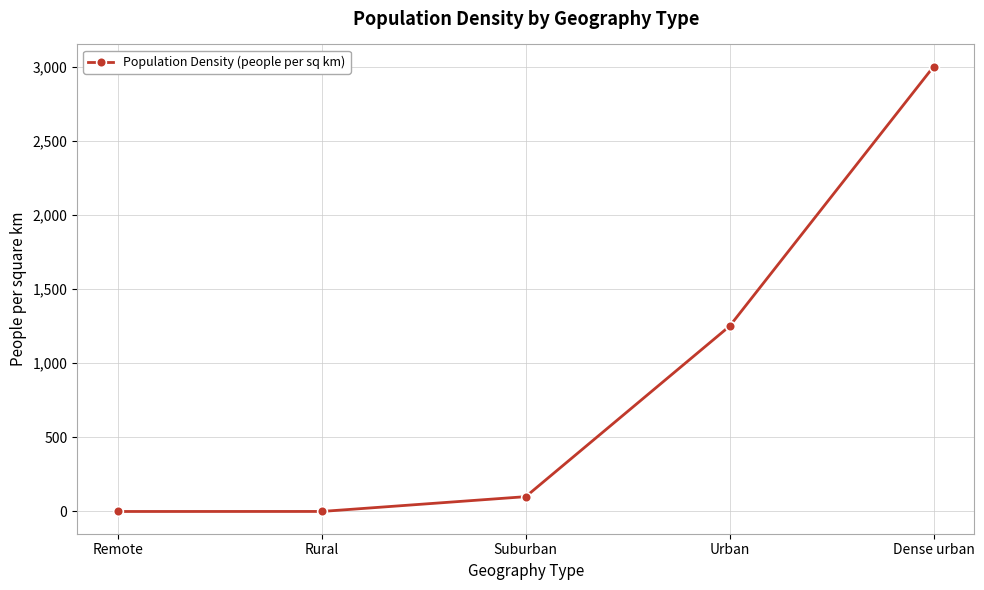

What is the difference between the maximum and minimum values?

3000.0